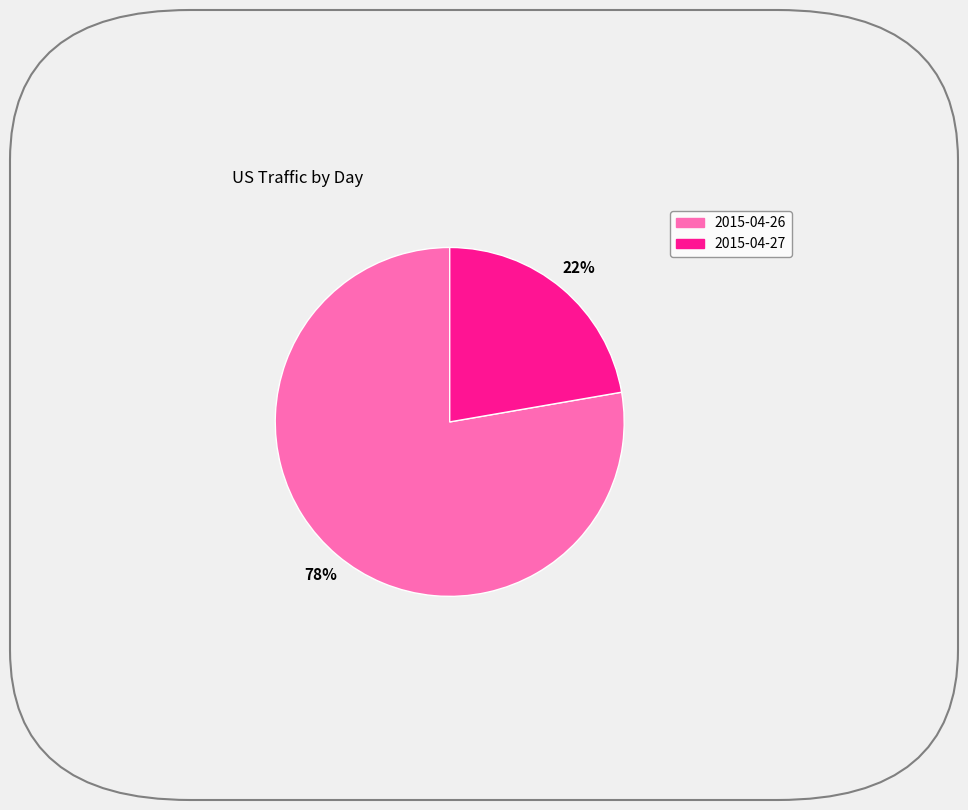

Which has a higher value, 2015-04-27 or 2015-04-26?

2015-04-26